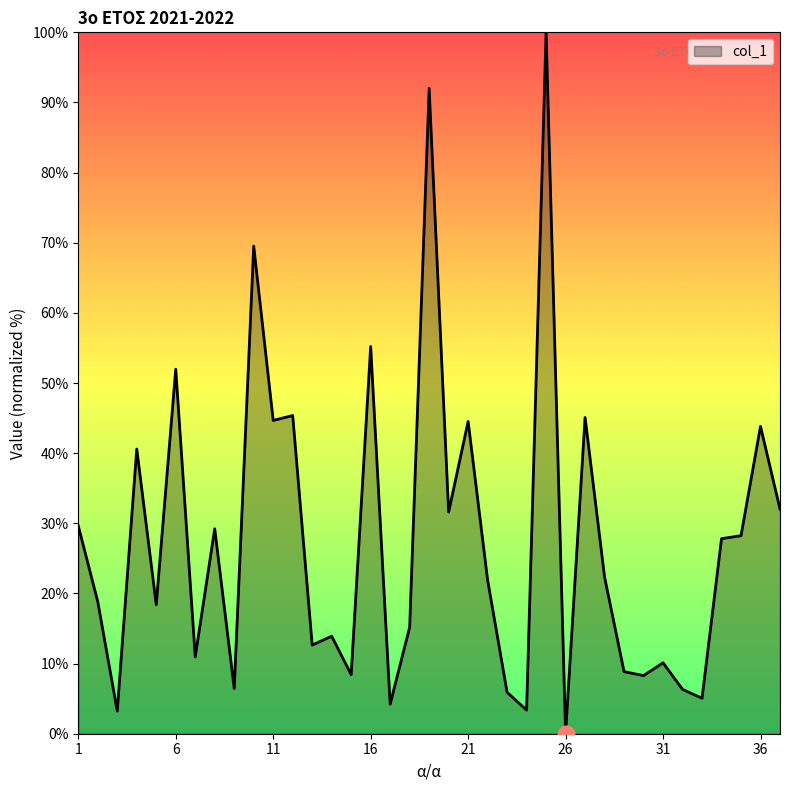

What is the greatest value displayed?

100.0